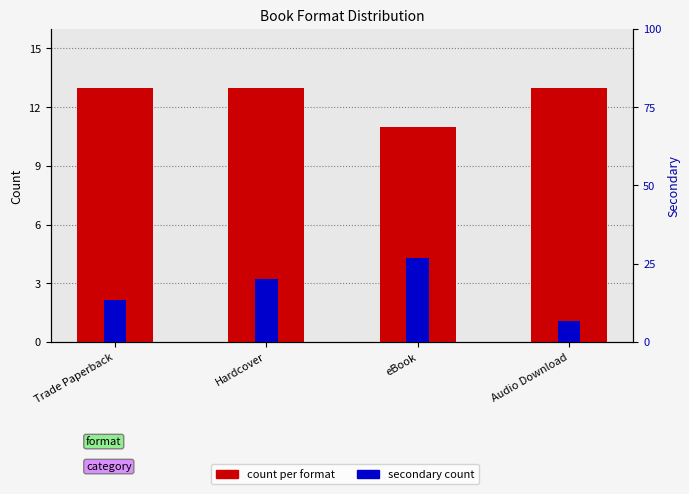

Reading left to right, transcribe all the data shown in this chart.

count: Trade Paperback=13.0	Hardcover=13.0	eBook=11.0	Audio Download=13.0
secondary count: Trade Paperback=0.8	Hardcover=1.2	eBook=1.6	Audio Download=0.4